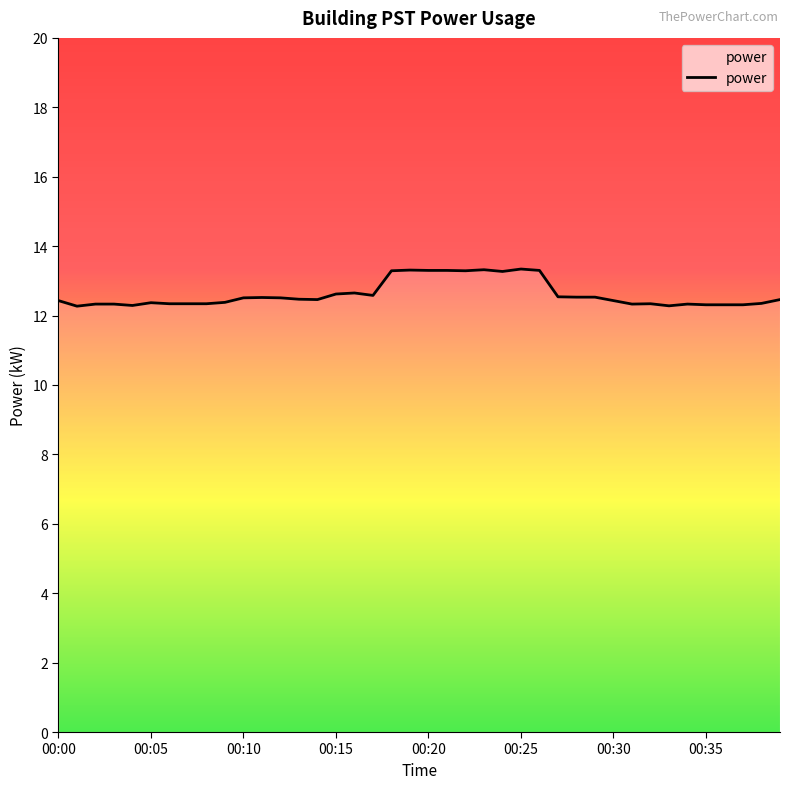

What is the average value?

12.6